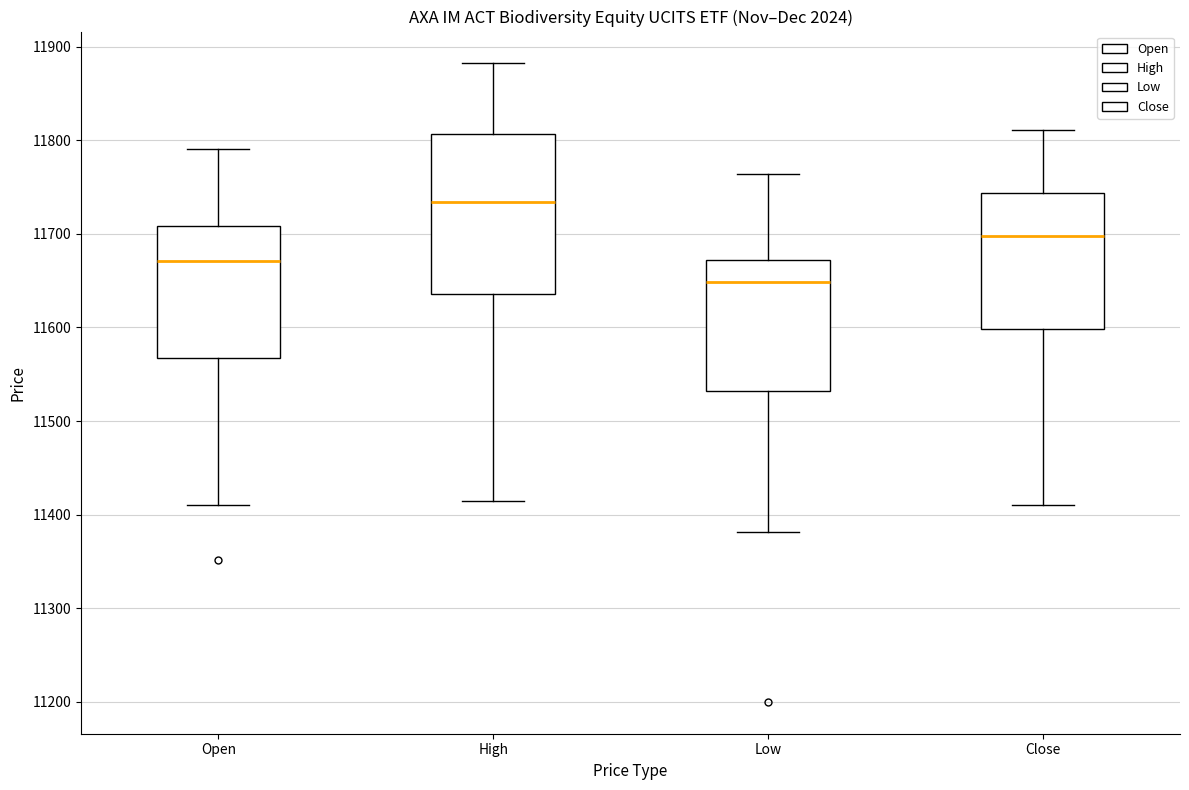

Reading left to right, read every box against the y-axis: the position of its median line, the range the box covers, and the ends of its whiskers. The values are not printed on the chart, so give them approximately, as read against the axis.

Open: median 11670, box 11570 to 11710, whiskers 11410 to 11790
High: median 11730, box 11640 to 11810, whiskers 11420 to 11880
Low: median 11650, box 11530 to 11670, whiskers 11380 to 11760
Close: median 11700, box 11600 to 11740, whiskers 11410 to 11810